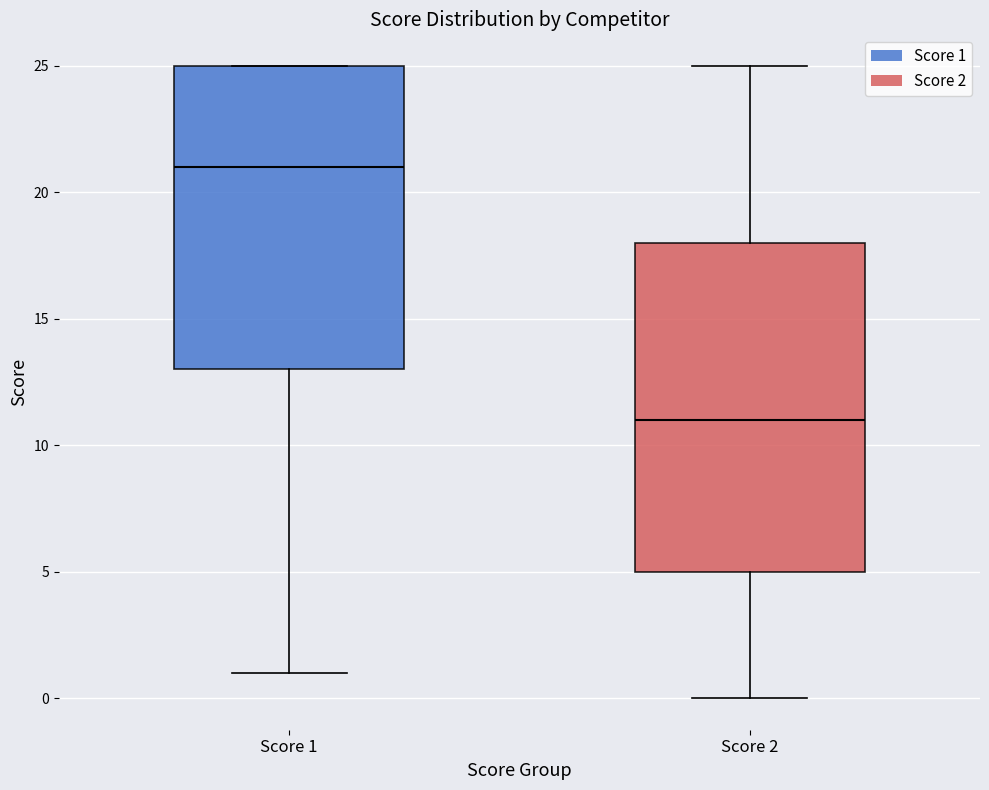

Where is the upper edge of the box for Score 1 on the y-axis? The values are not printed on the chart, so give them approximately, as read against the axis.

25